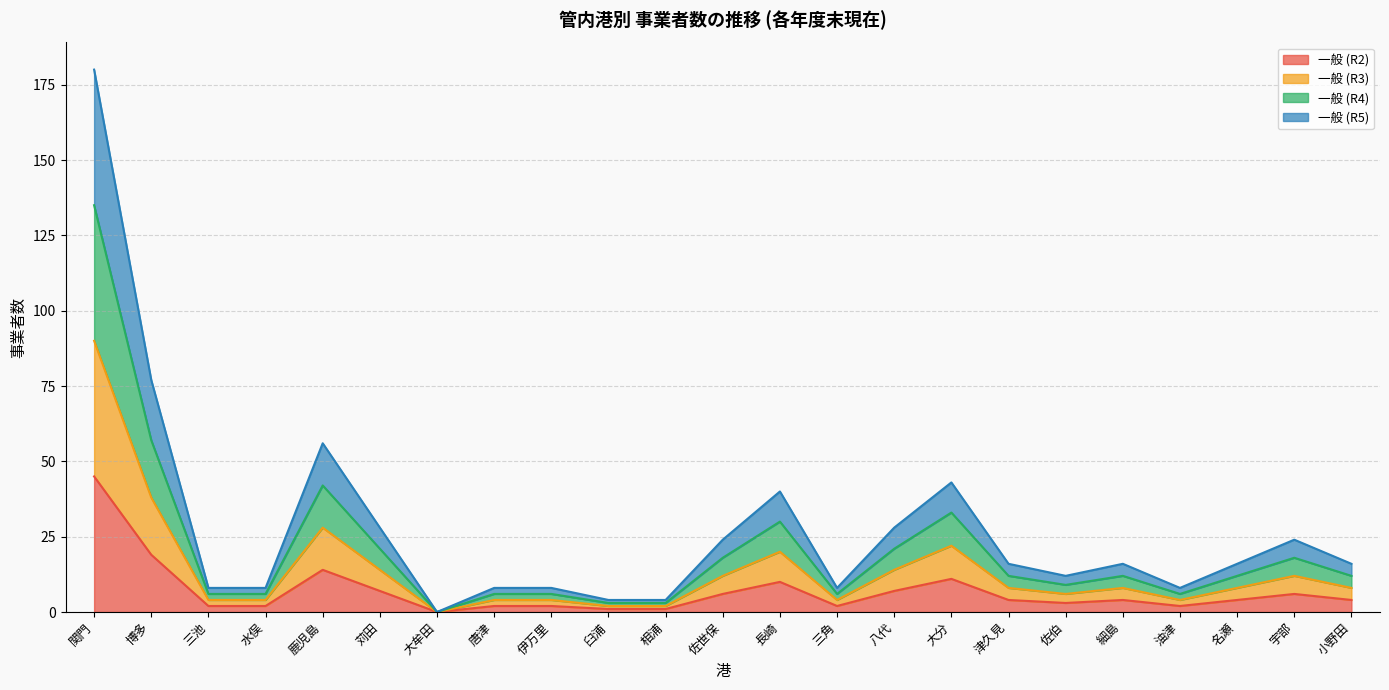

True or false: 一般 (R3) and 一般 (R5) intersect in this chart.

False